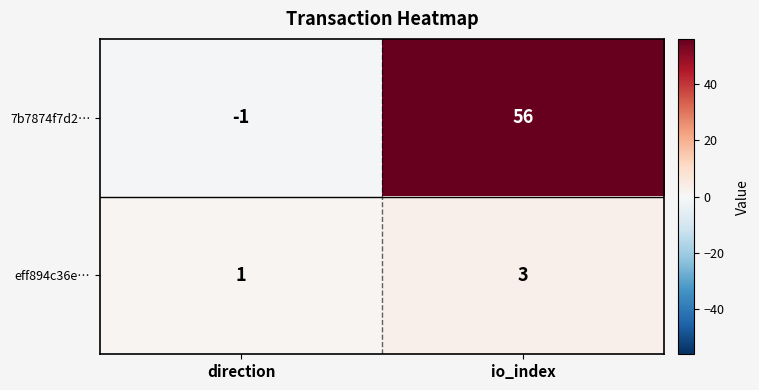

Which series has the widest spread of values?

7b7874f7d2…